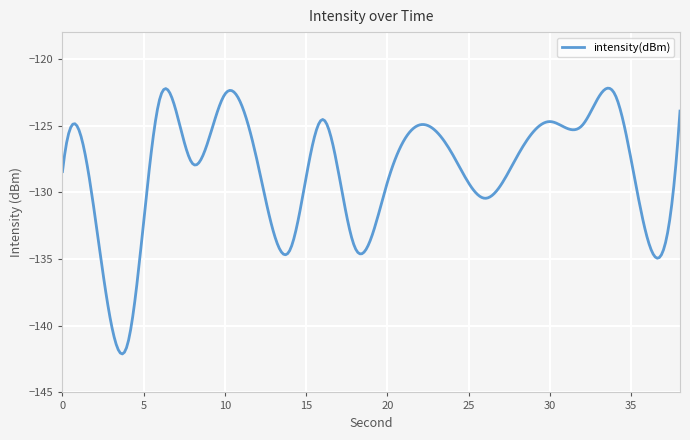

Does the chart have visible grid lines?

Yes